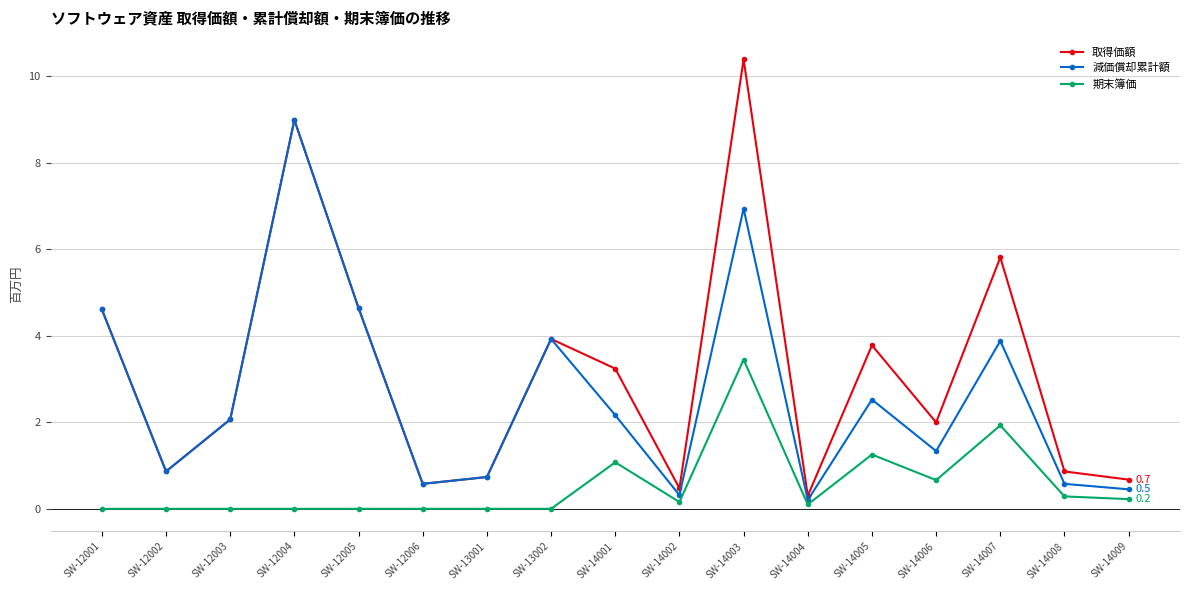

True or false: 減価償却累計額 has a value of 3.0 at SW-12003.

False